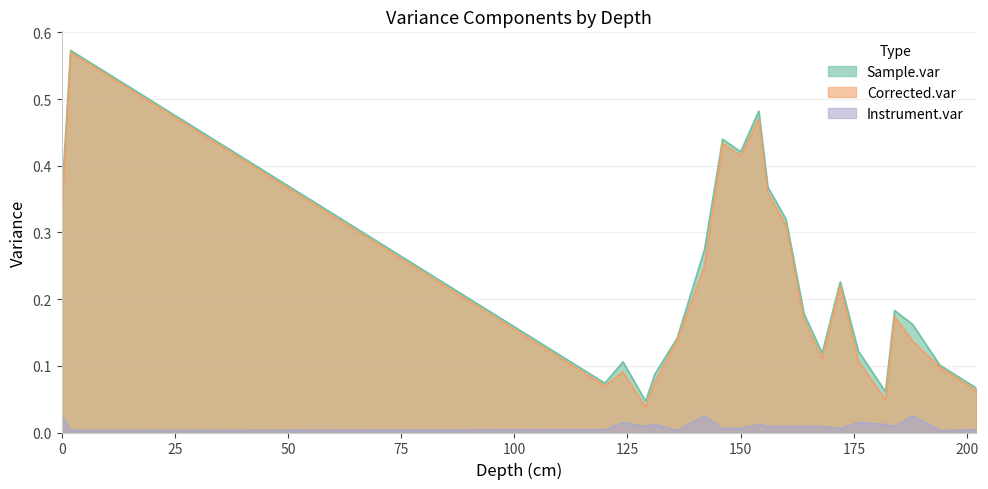

How many categories are shown in the chart?

22